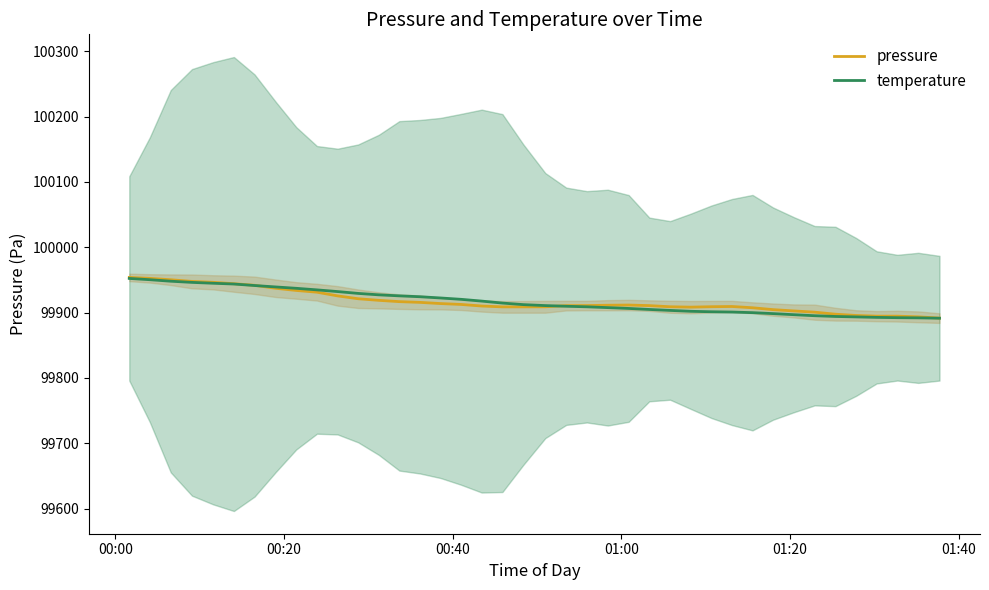

What is the highest value of the pressure series?

99953.9